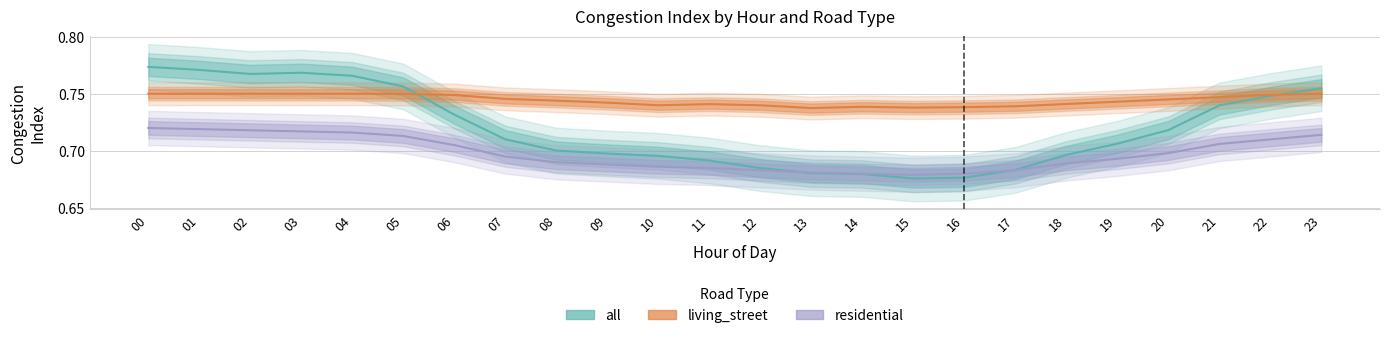

In living_street, how many points are higher than both neighbors (excluding endpoints)?

4